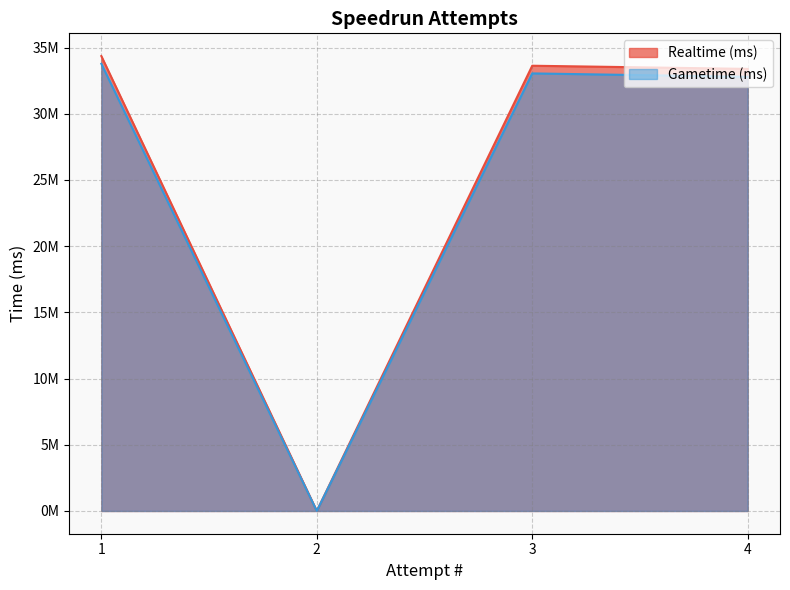

Count the number of data series in this chart.

2